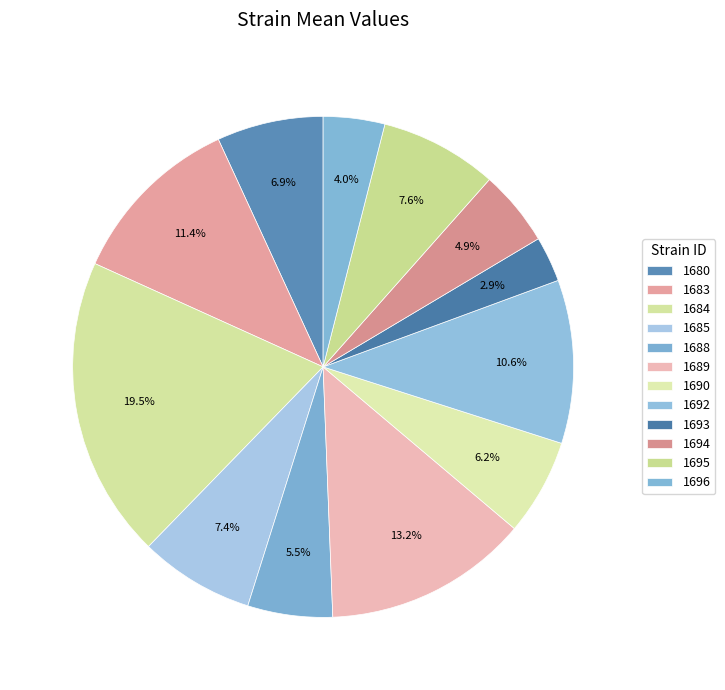

The 1696 slice represents 1% of the pie. True or false?

False